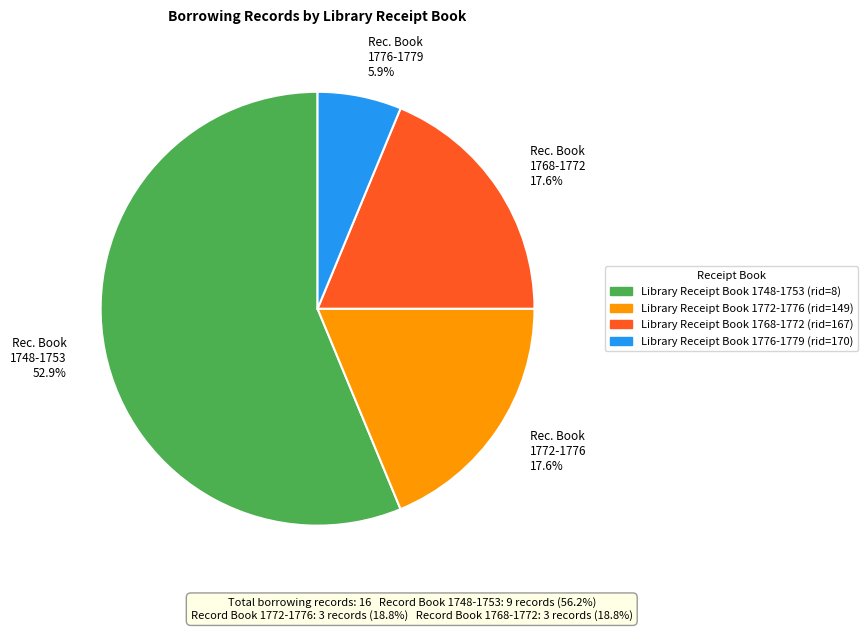

Between Library Receipt Book 1772-1776 (rid=149) and Library Receipt Book 1768-1772 (rid=167), which is larger?

Library Receipt Book 1772-1776 (rid=149)